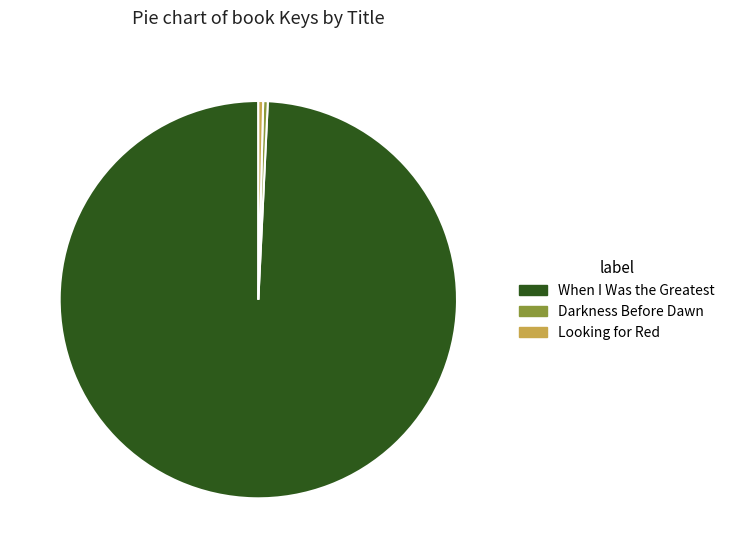

Is it true that Looking for Red is 0% of the pie?

True